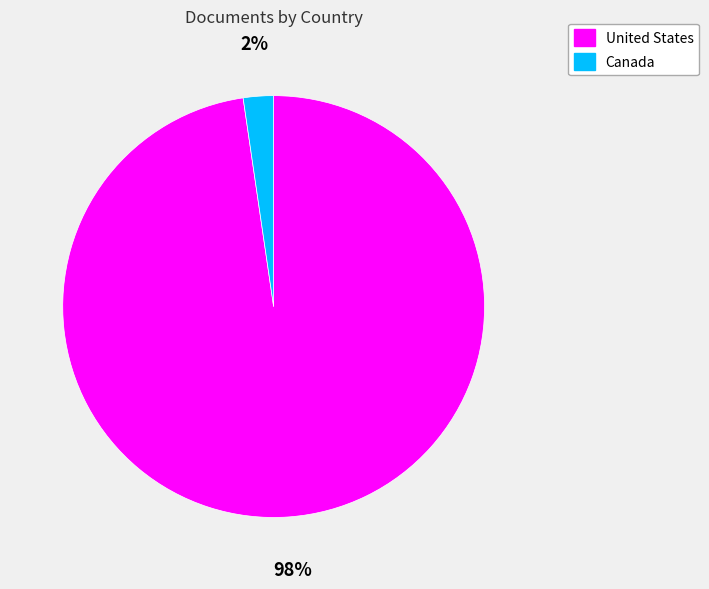

Combined, do Canada and United States account for over 50%?

Yes